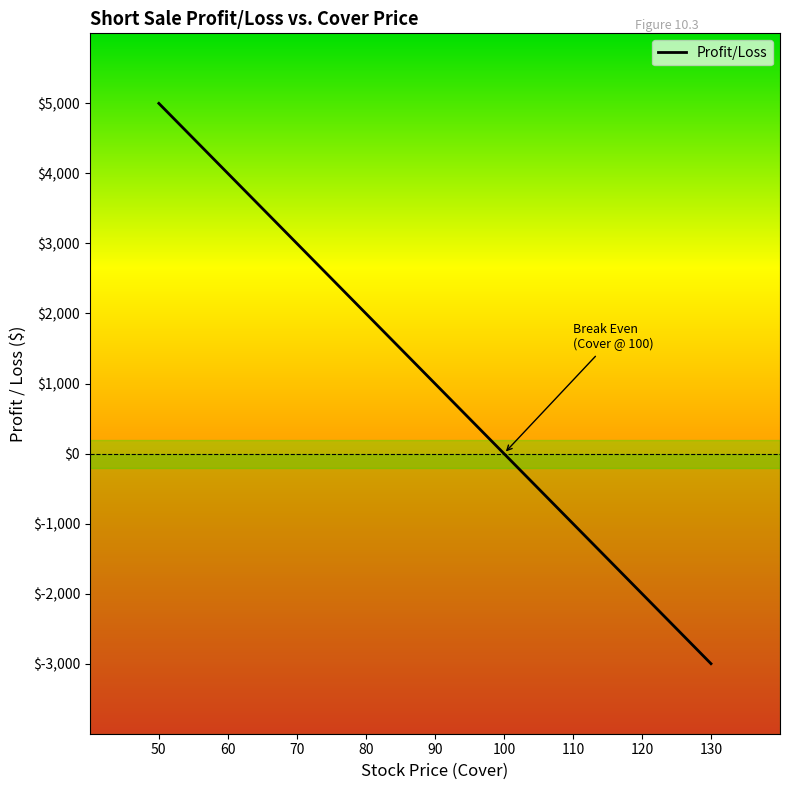

What is the smallest value displayed?

-3000